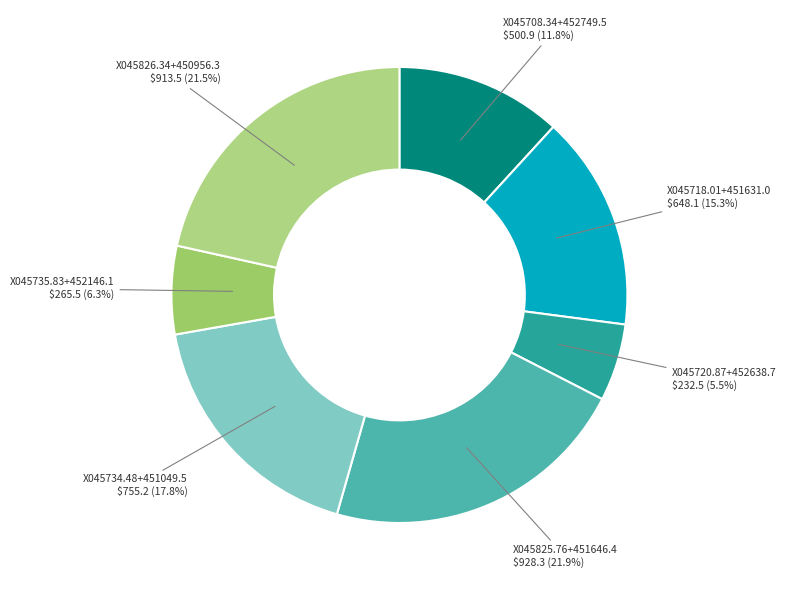

Count the number of slices in the pie.

7